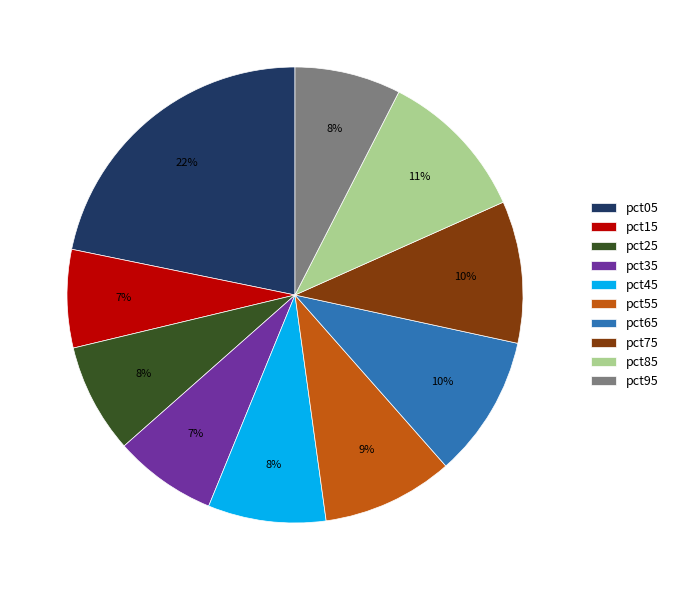

What is the largest slice in the pie chart?

pct05